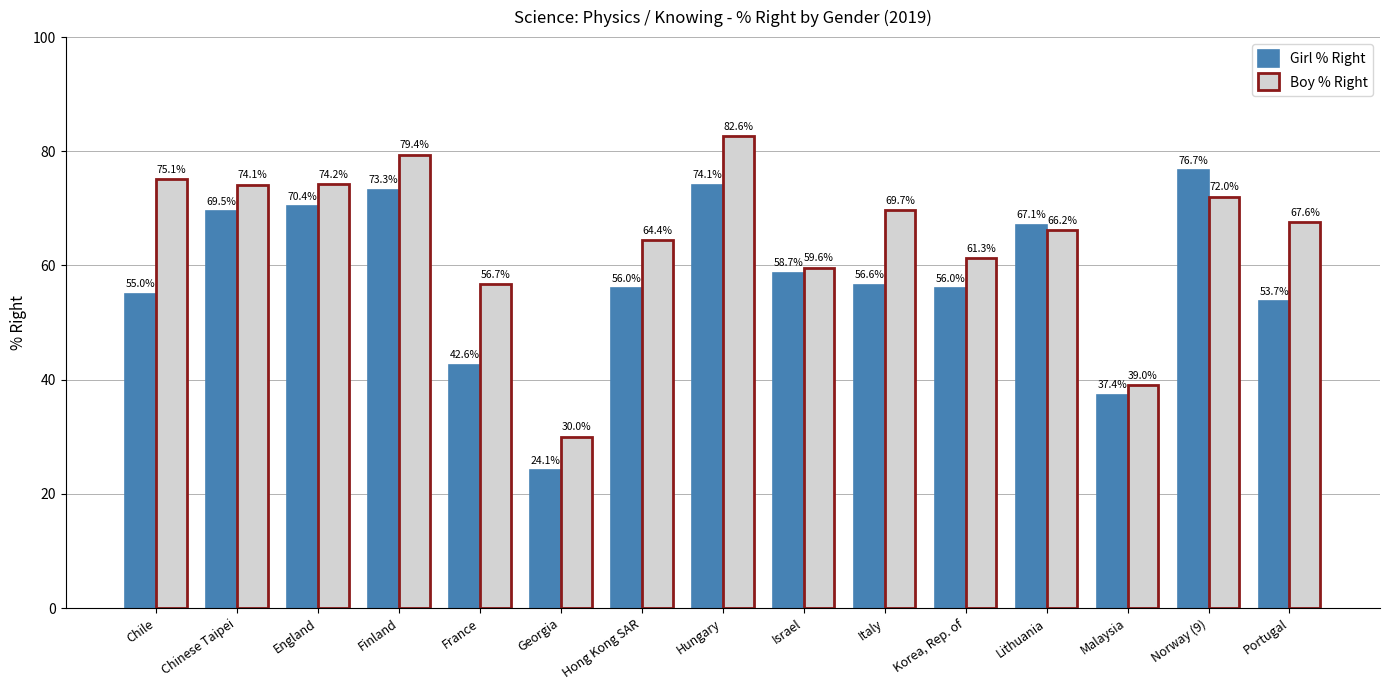

True or false: Boy % Right has a value of 106.0 at Korea, Rep. of.

False